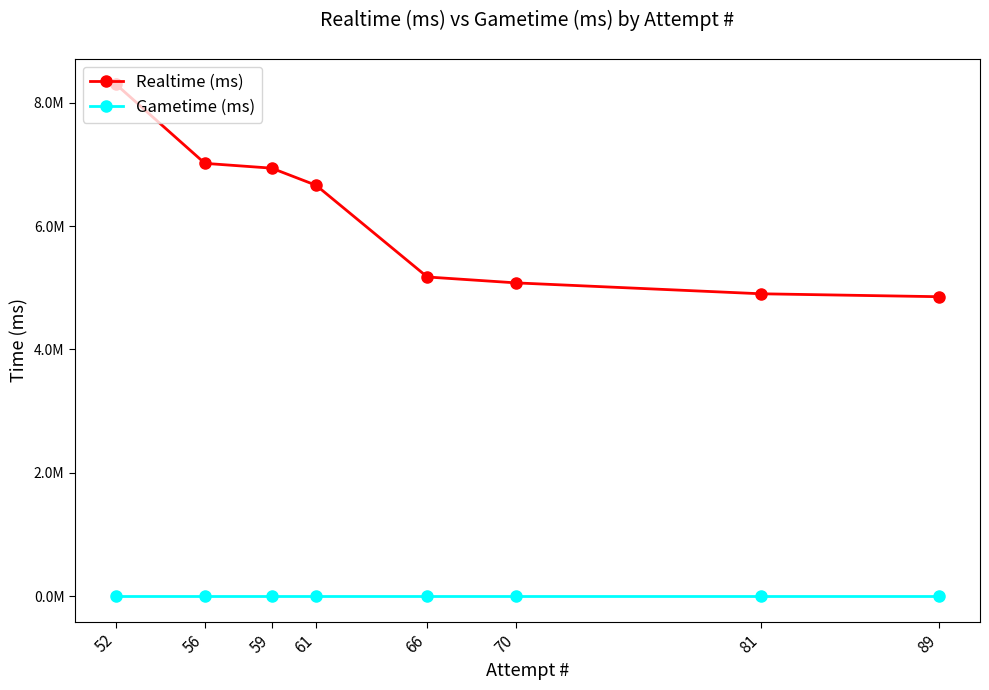

Does the chart have visible grid lines?

No